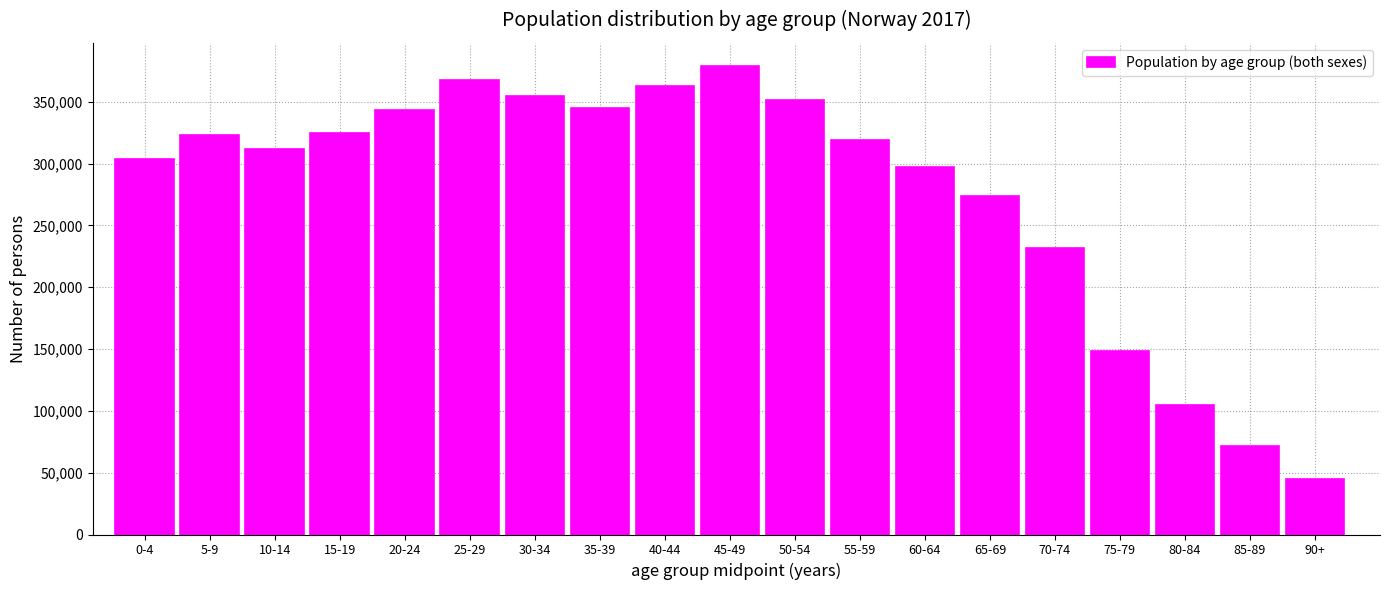

Reading right to left, list all the values displayed in this chart.

44609	71769	104602	148329	232059	273454	297217	319031	351522	378720	363010	345142	354883	367938	343302	325020	311406	322811	303493